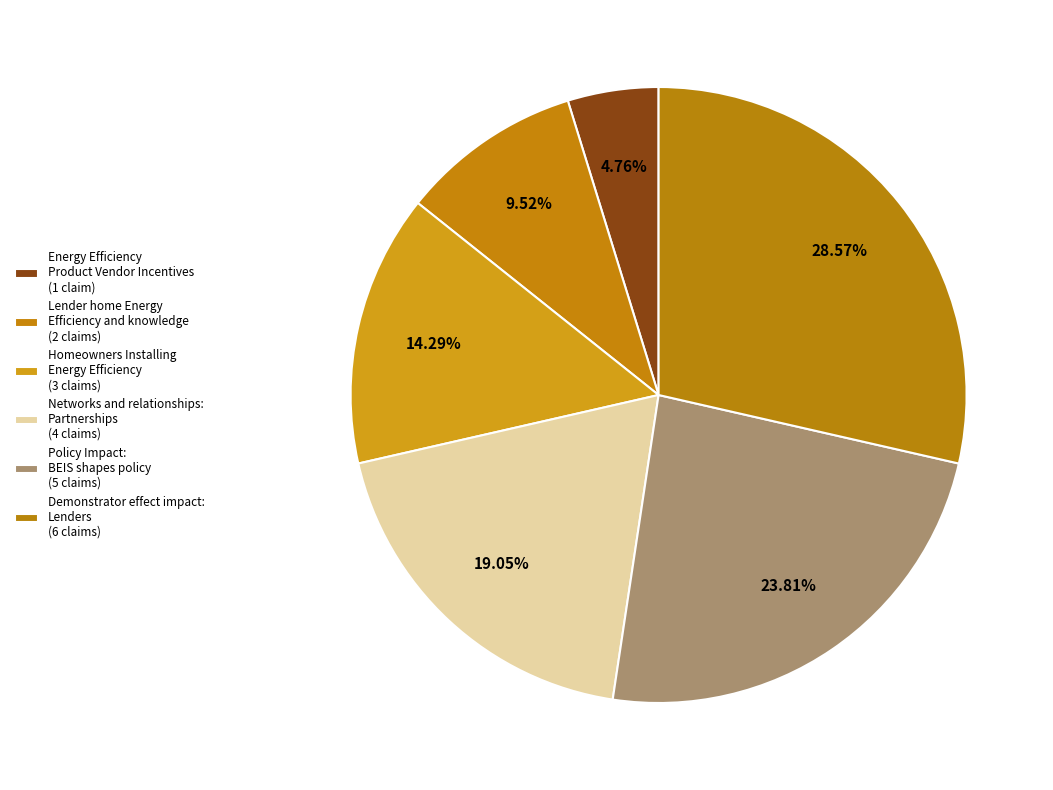

How many slices are in this pie chart?

6